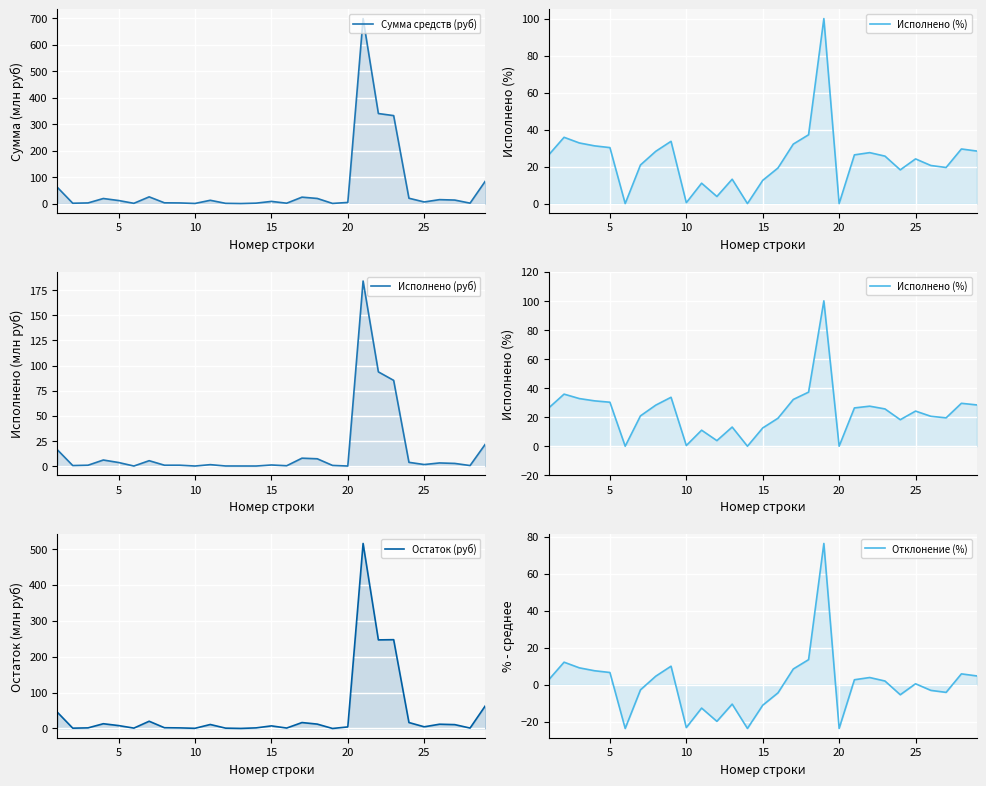

How many data points does each series have?

29